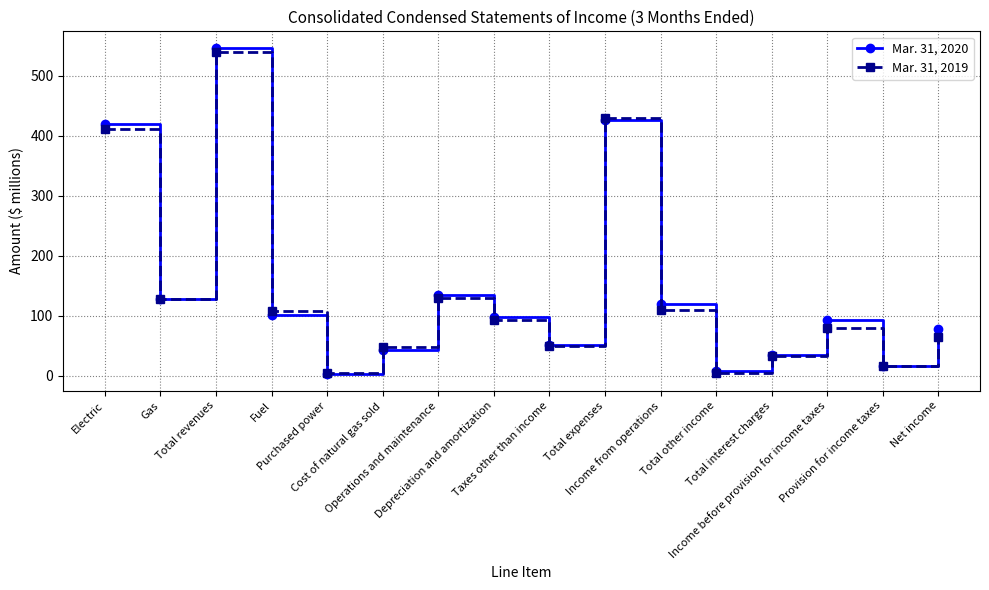

At how many categories does at least one series exceed 57?

10